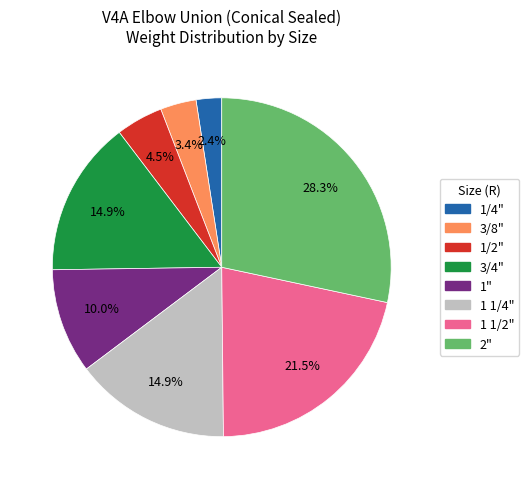

How much of the chart is everything except 1"?

90.0%